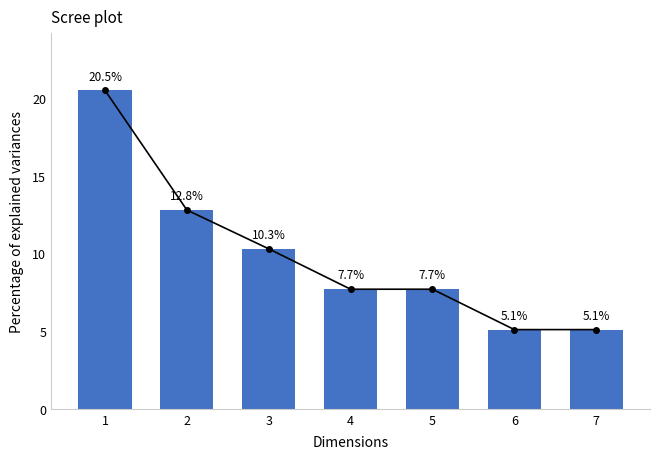

List the labels in order of value, largest first.

1, 2, 3, 4, 5, 6, 7